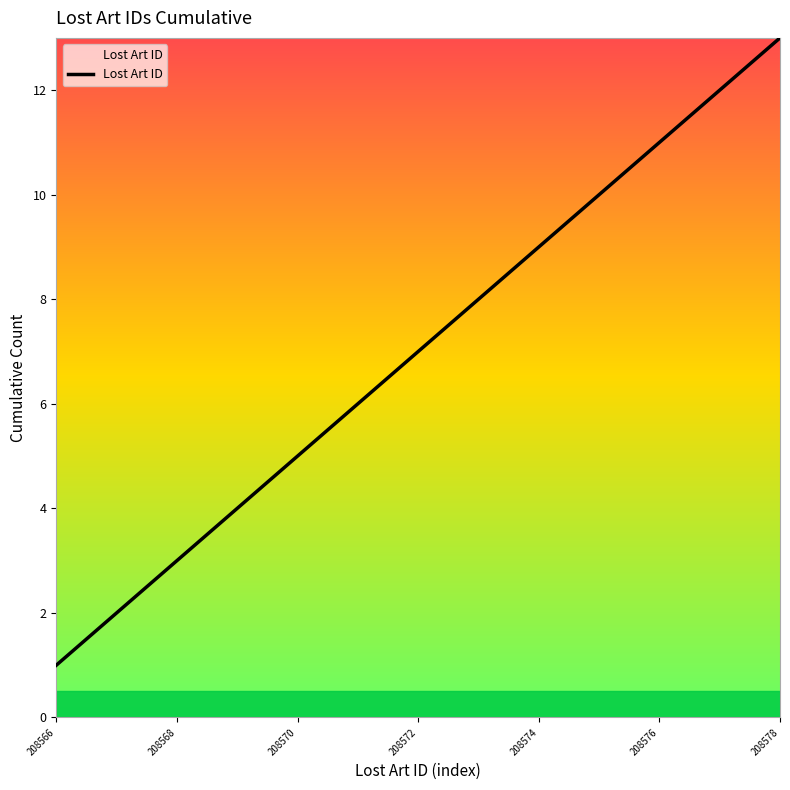

What is the greatest value displayed?

13